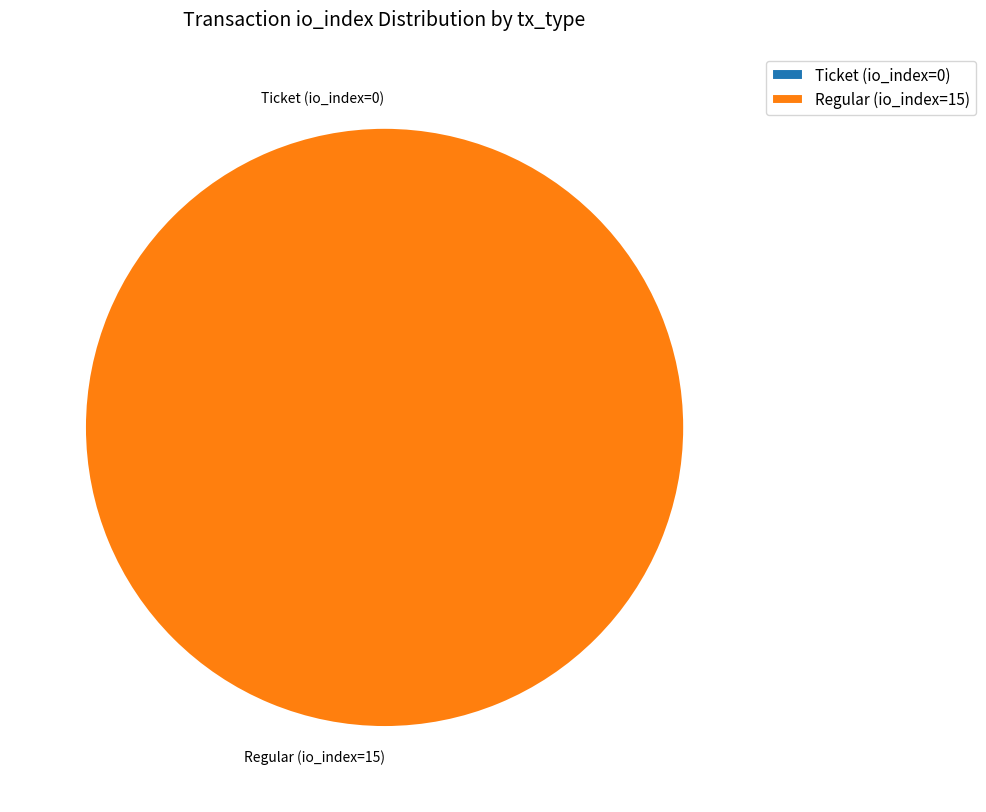

What is the smallest slice in the pie chart?

Ticket (io_index=0)